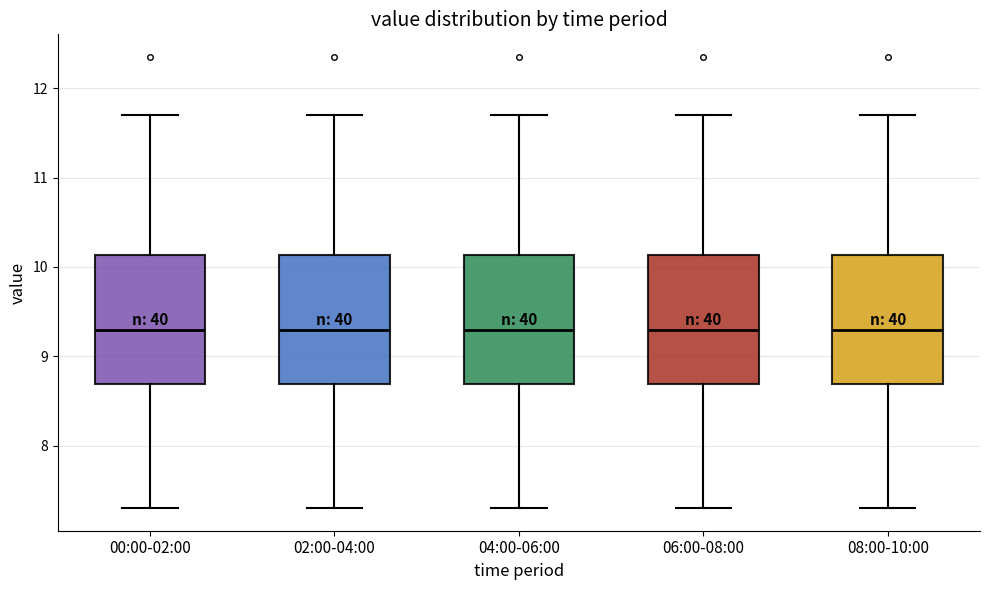

Reading left to right, read every box against the y-axis: the position of its median line, the range the box covers, and the ends of its whiskers. The values are not printed on the chart, so give them approximately, as read against the axis.

00:00-02:00: median 9.3, box 8.7 to 10.1, whiskers 7.3 to 11.7
02:00-04:00: median 9.3, box 8.7 to 10.1, whiskers 7.3 to 11.7
04:00-06:00: median 9.3, box 8.7 to 10.1, whiskers 7.3 to 11.7
06:00-08:00: median 9.3, box 8.7 to 10.1, whiskers 7.3 to 11.7
08:00-10:00: median 9.3, box 8.7 to 10.1, whiskers 7.3 to 11.7